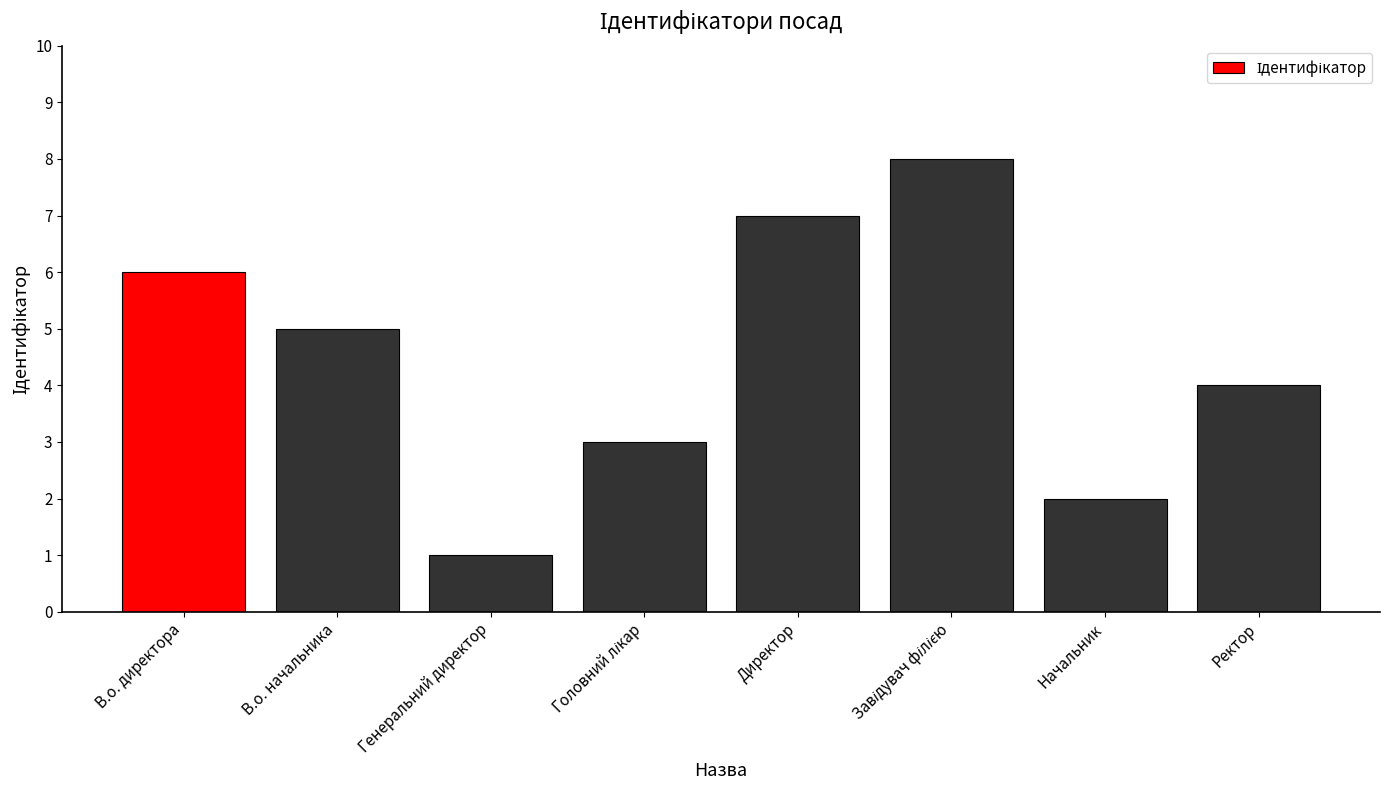

Reading left to right, extract all data points from this chart.

6	5	1	3	7	8	2	4